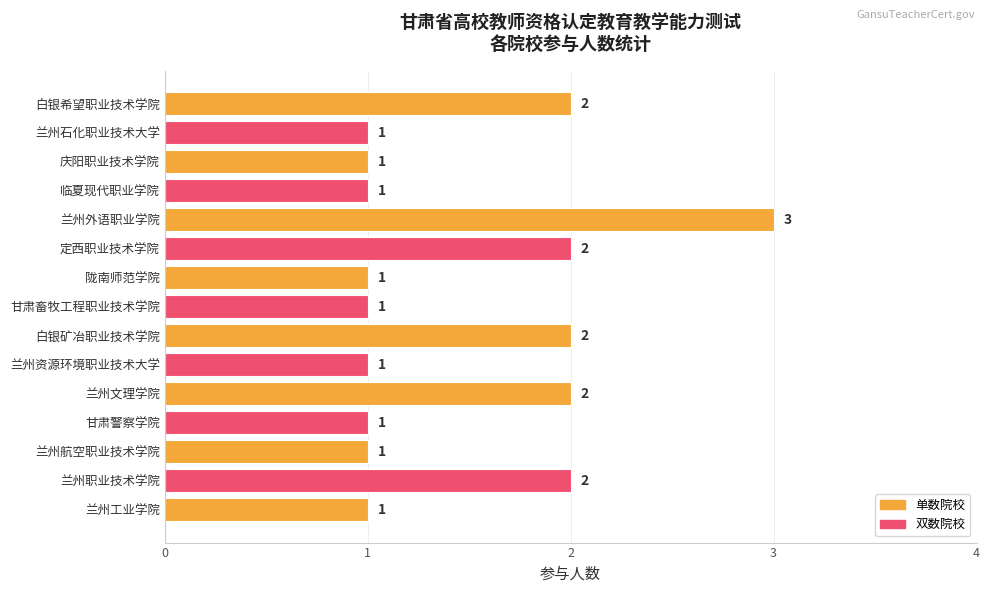

What is the ratio of the value at 兰州外语职业学院 to the value at 兰州职业技术学院?

1.5